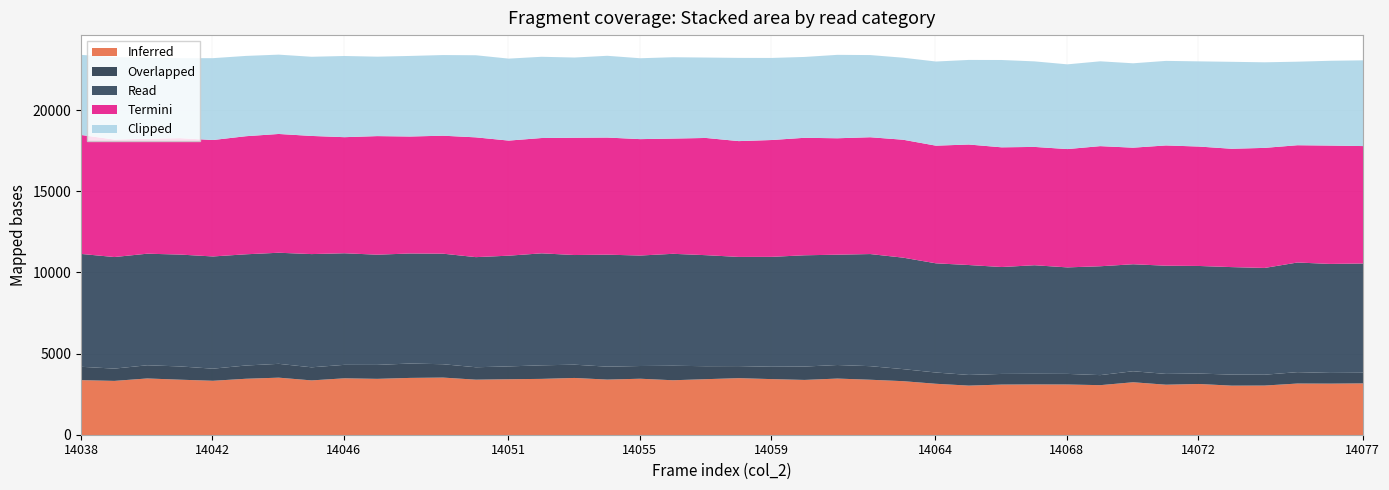

Is it true that Termini equals 7223 at 14057?

True